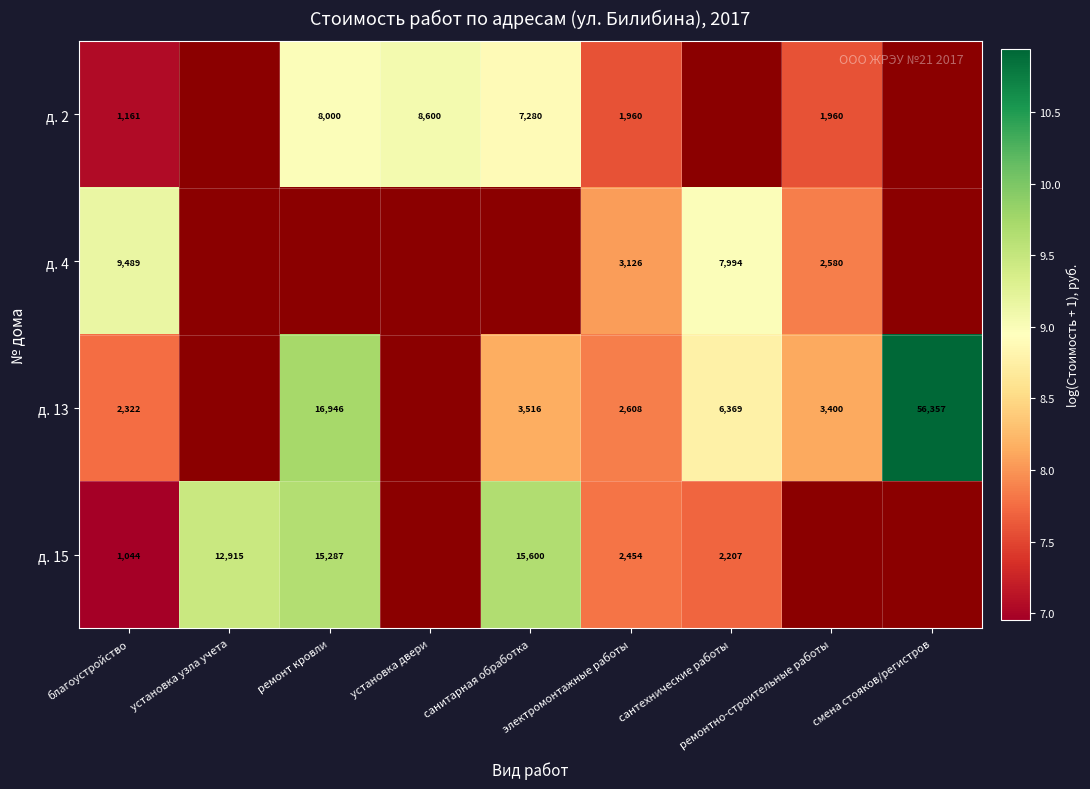

At how many categories does at least one series exceed 8?

9